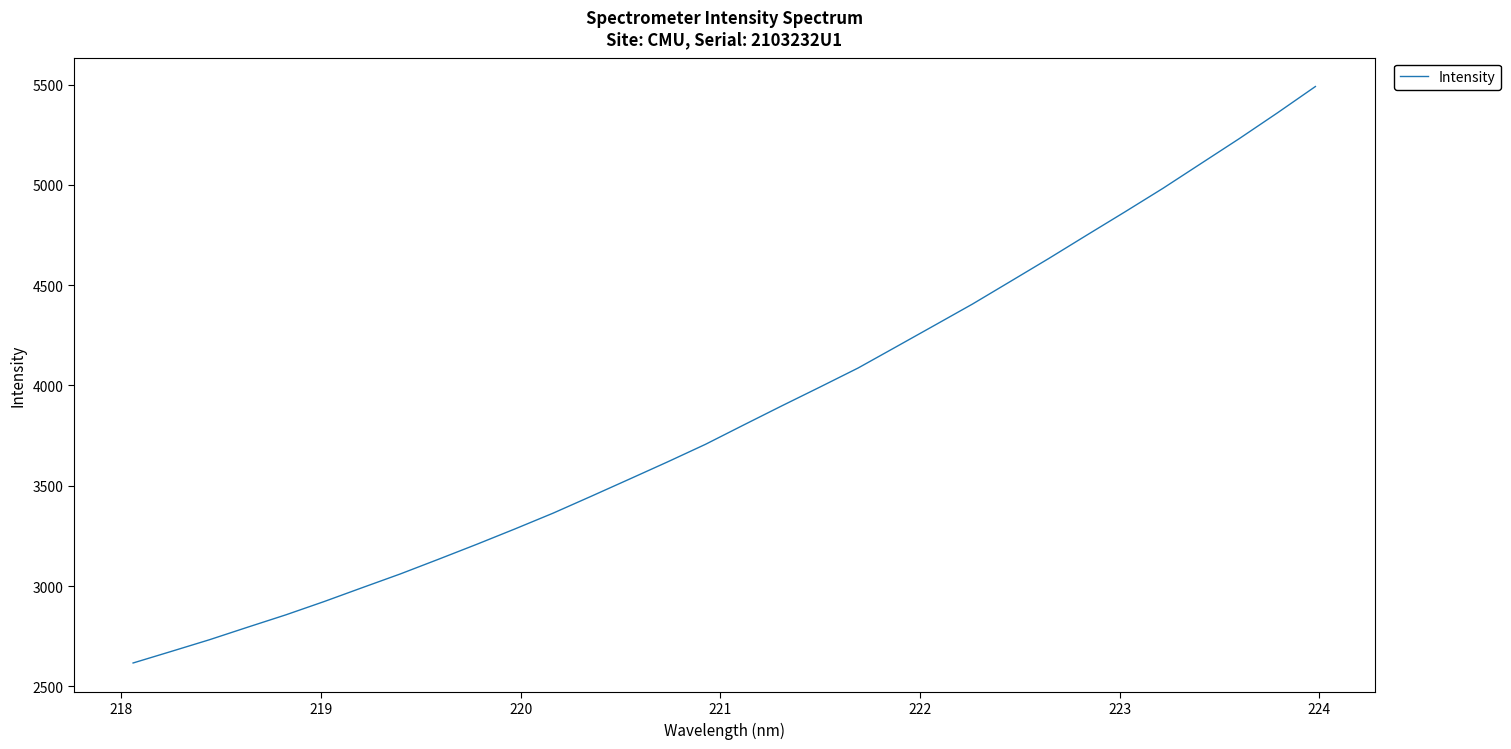

What is the minimum value shown in the chart?

2616.4